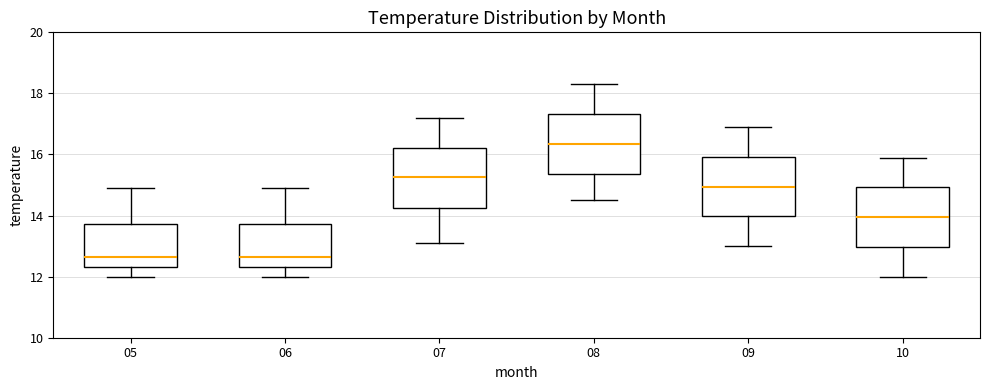

Where is the lower edge of the box at x = 10 on the y-axis? The values are not printed on the chart, so give them approximately, as read against the axis.

13.0